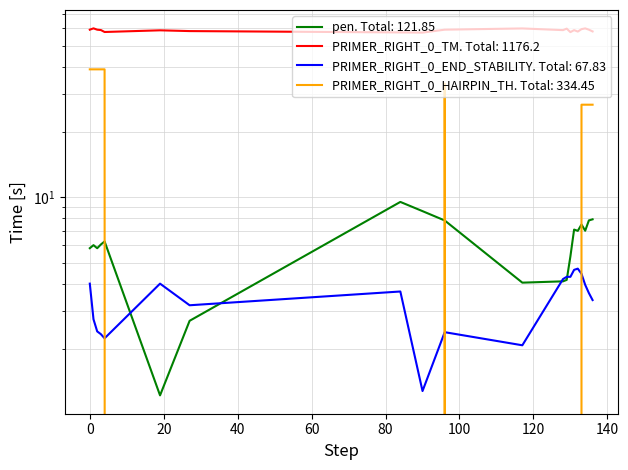

True or false: PRIMER_RIGHT_0_TM and PRIMER_RIGHT_0_END_STABILITY intersect in this chart.

False